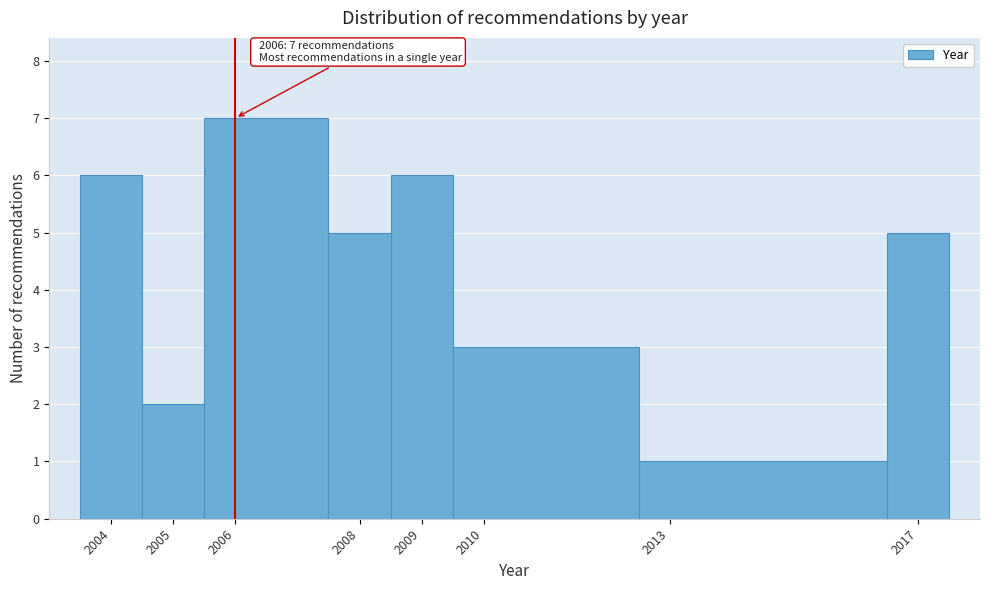

Which range on the x-axis has the tallest bar?

2005.5 to 2007.5